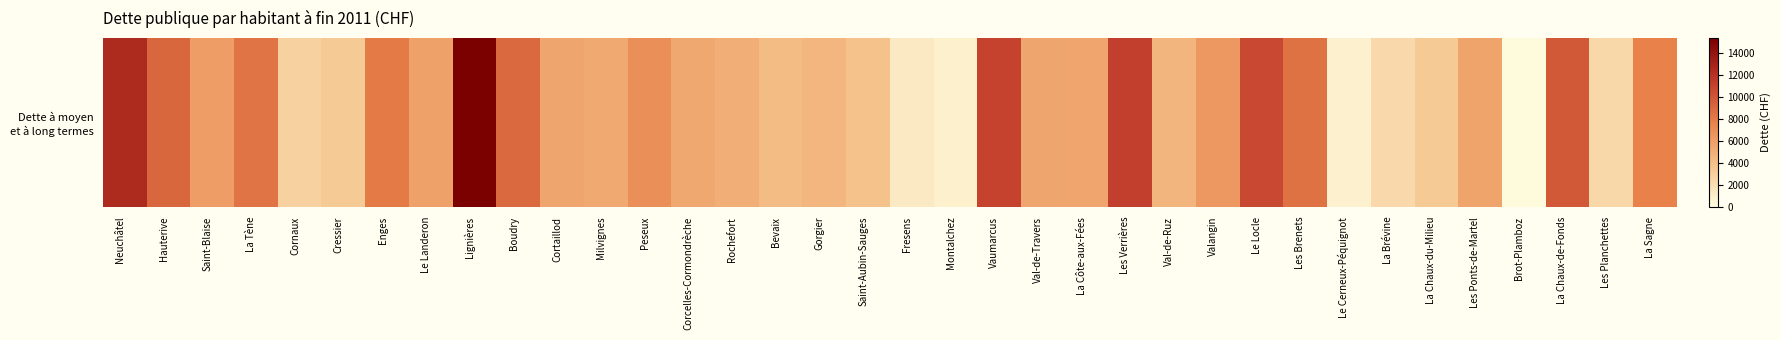

What is the difference between the second highest and second lowest values?

11744.1